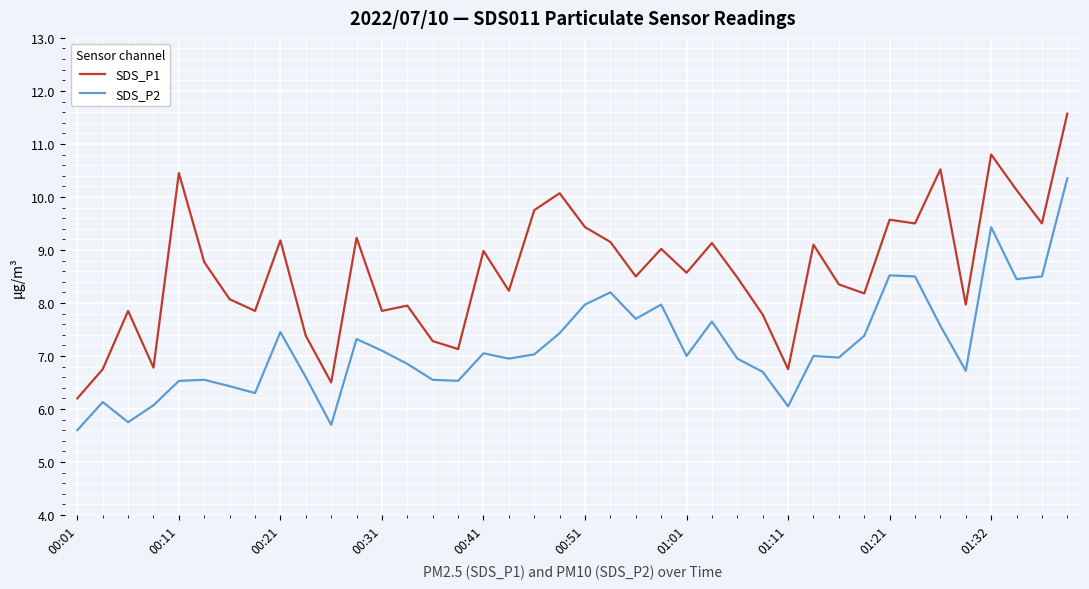

Which series has the largest total across all categories?

SDS_P1